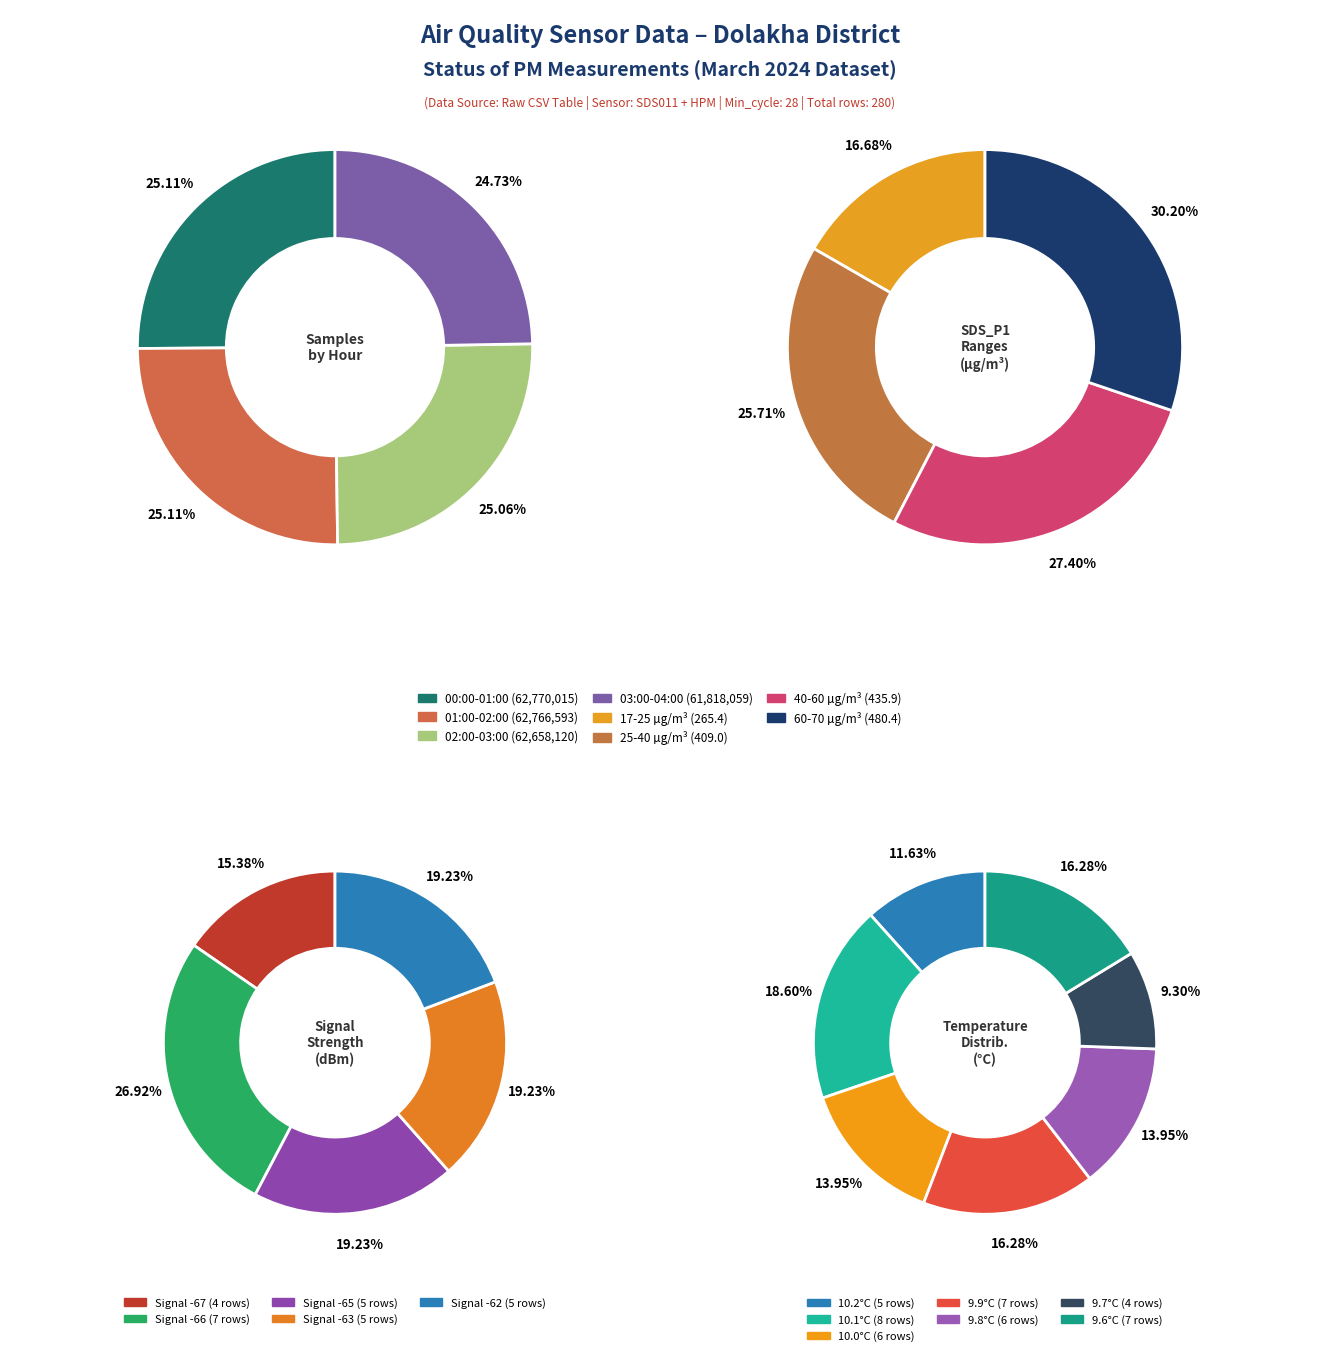

What percentage do 6 and 2 together represent?

16.1%